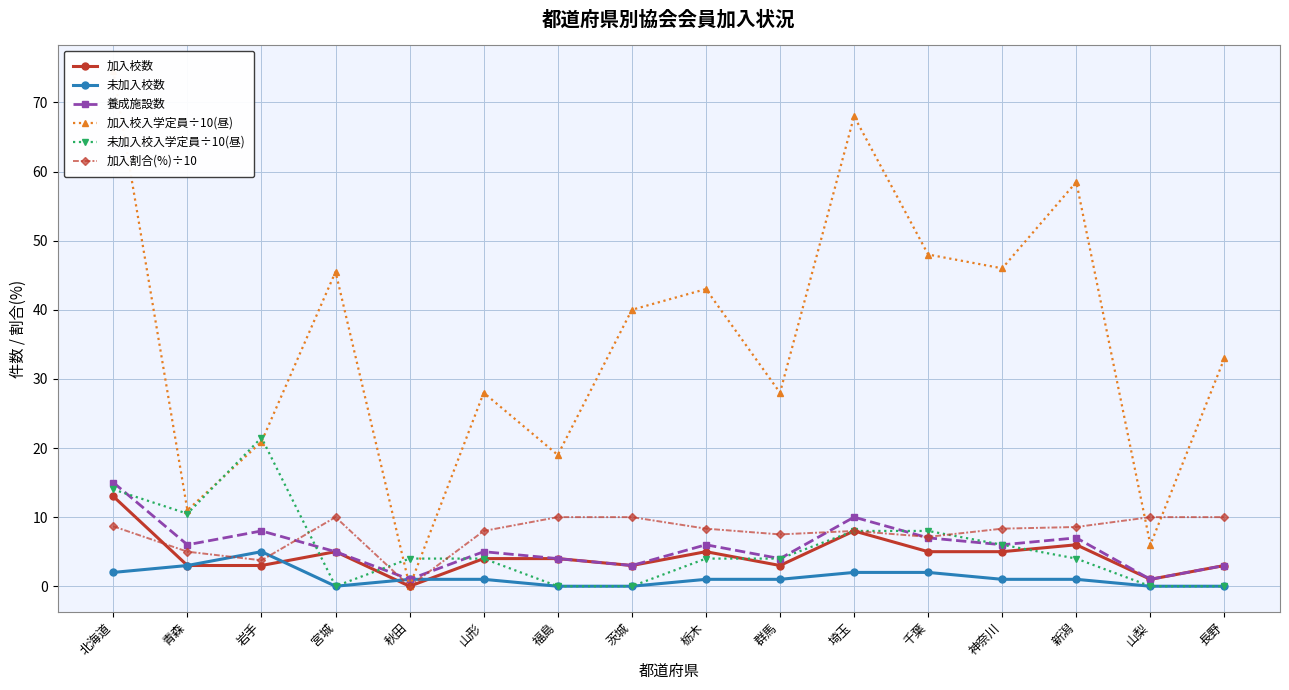

True or false: 加入校数 has a value of 4.3 at 茨城.

False